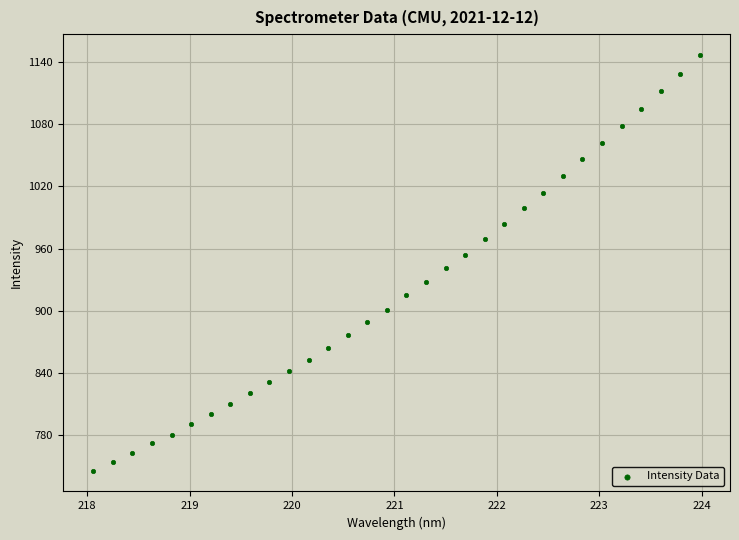

What is the range of X values (max minus min)?

5.9